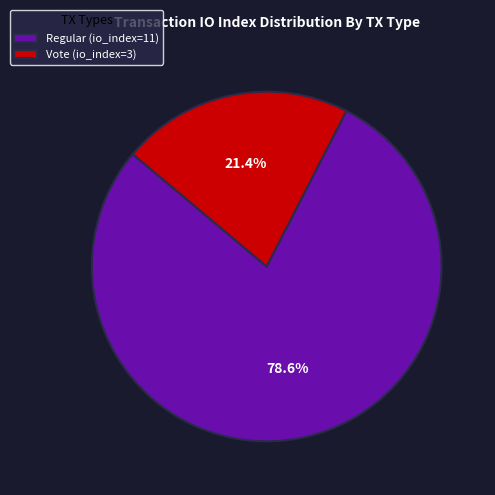

Is it true that Vote (io_index=3) is 27% of the pie?

False